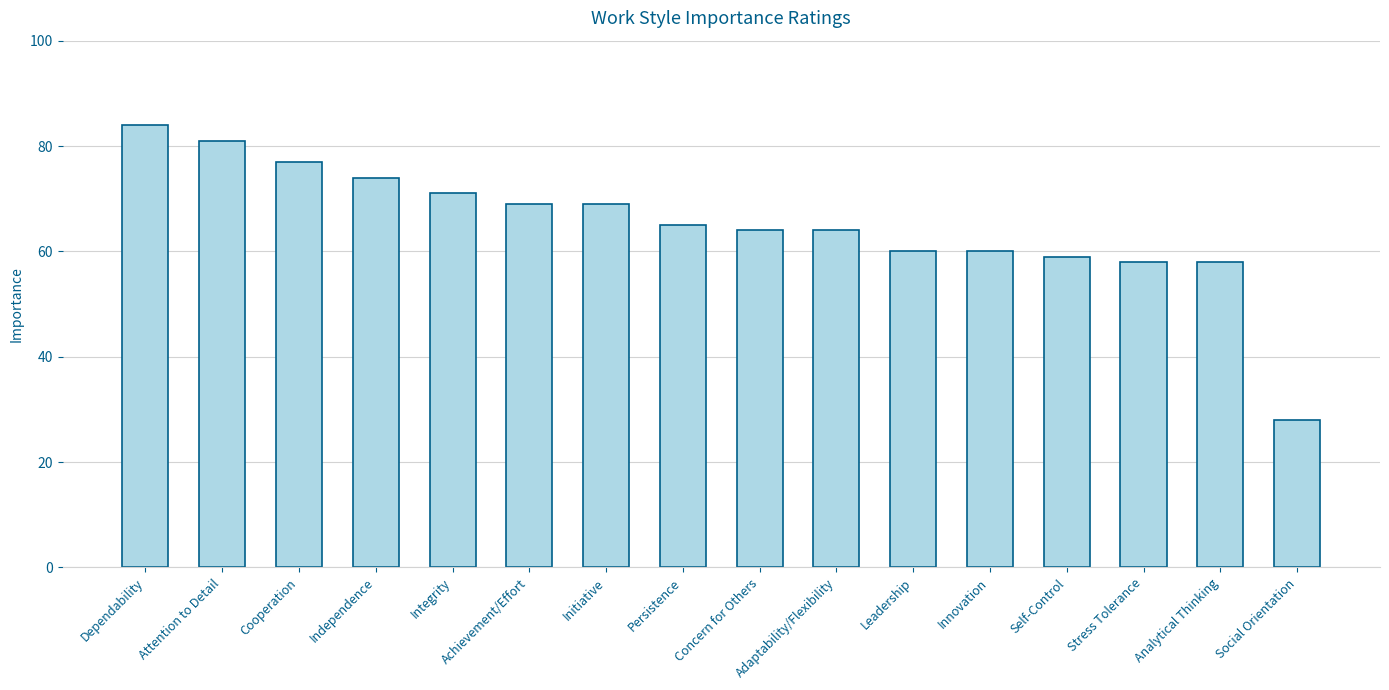

Reading left to right, what are all the values shown in this chart?

Dependability=84	Attention to Detail=81	Cooperation=77	Independence=74	Integrity=71	Achievement/Effort=69	Initiative=69	Persistence=65	Concern for Others=64	Adaptability/Flexibility=64	Leadership=60	Innovation=60	Self-Control=59	Stress Tolerance=58	Analytical Thinking=58	Social Orientation=28